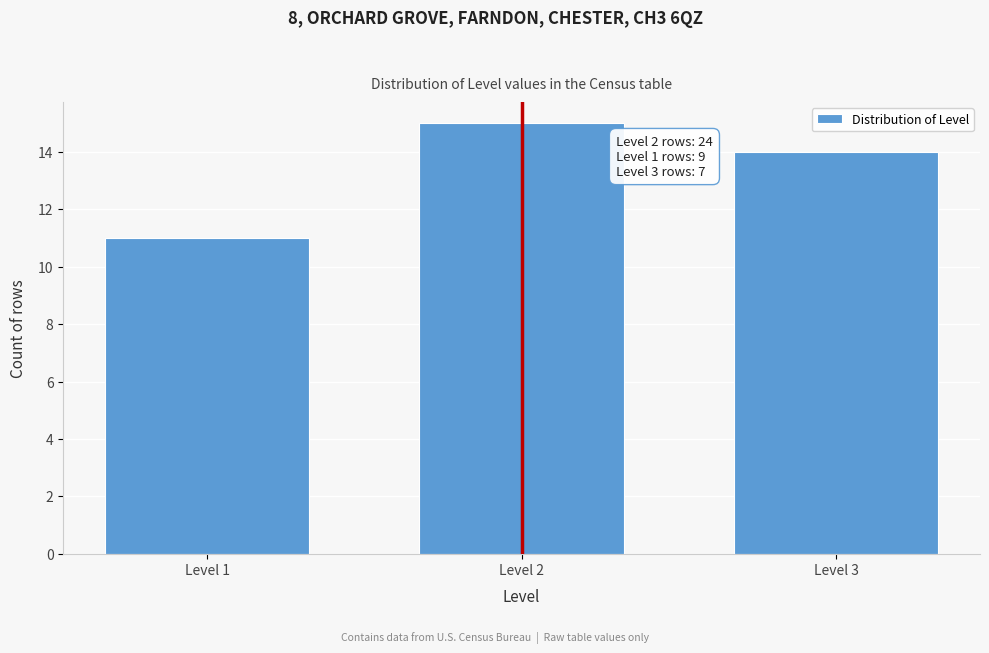

Reading left to right, transcribe all the data shown in this chart.

11	15	14